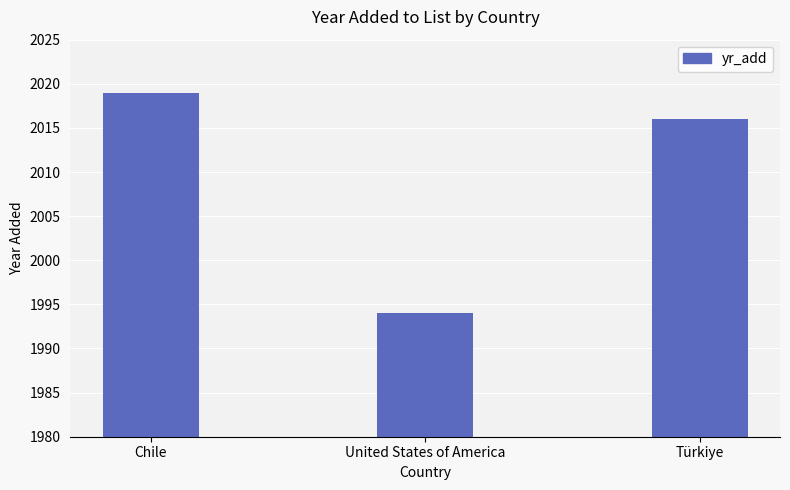

What is the difference between the maximum and second lowest values?

3